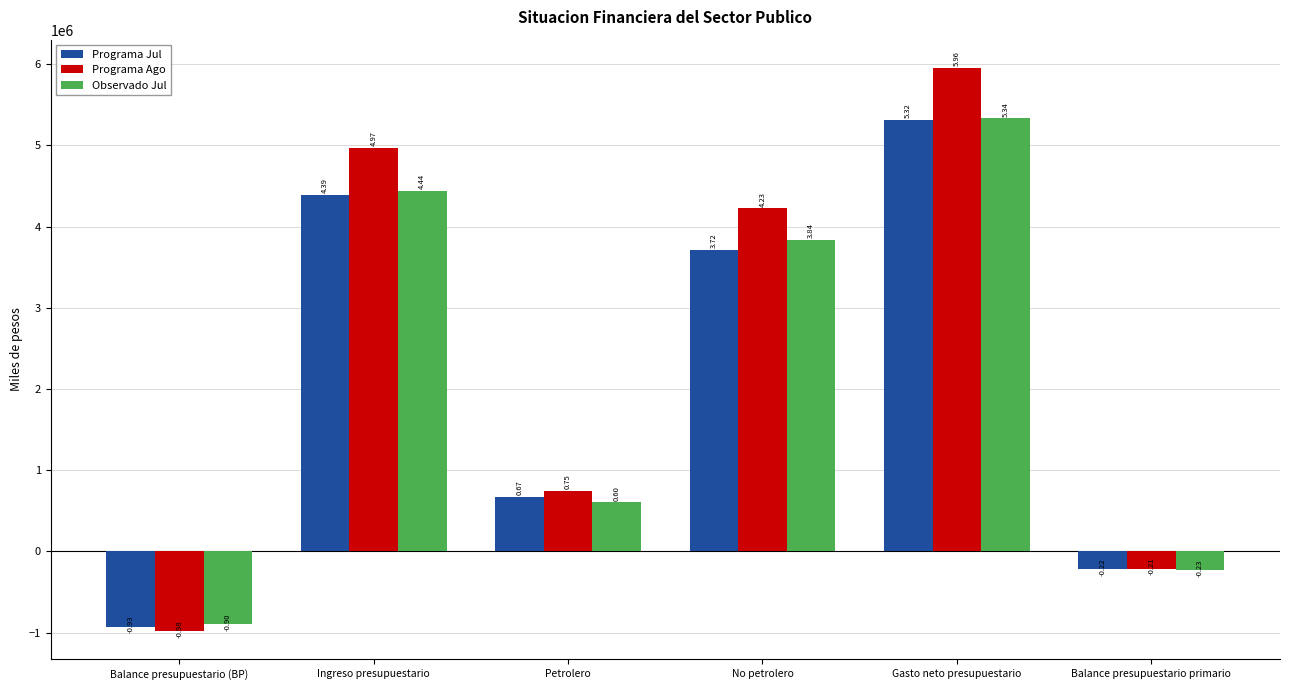

What value does the Observado Jul series have at No petrolero?

3835528.1